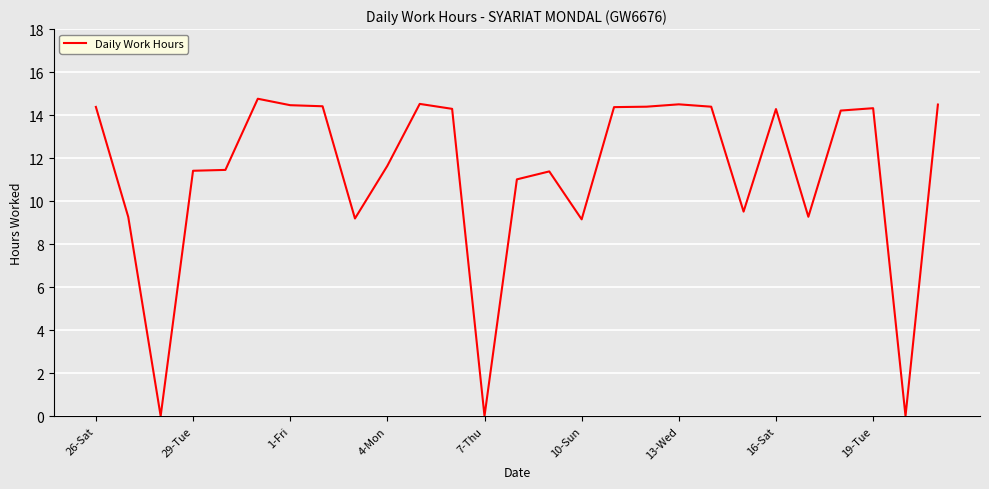

What is the difference between the maximum and minimum values?

14.8